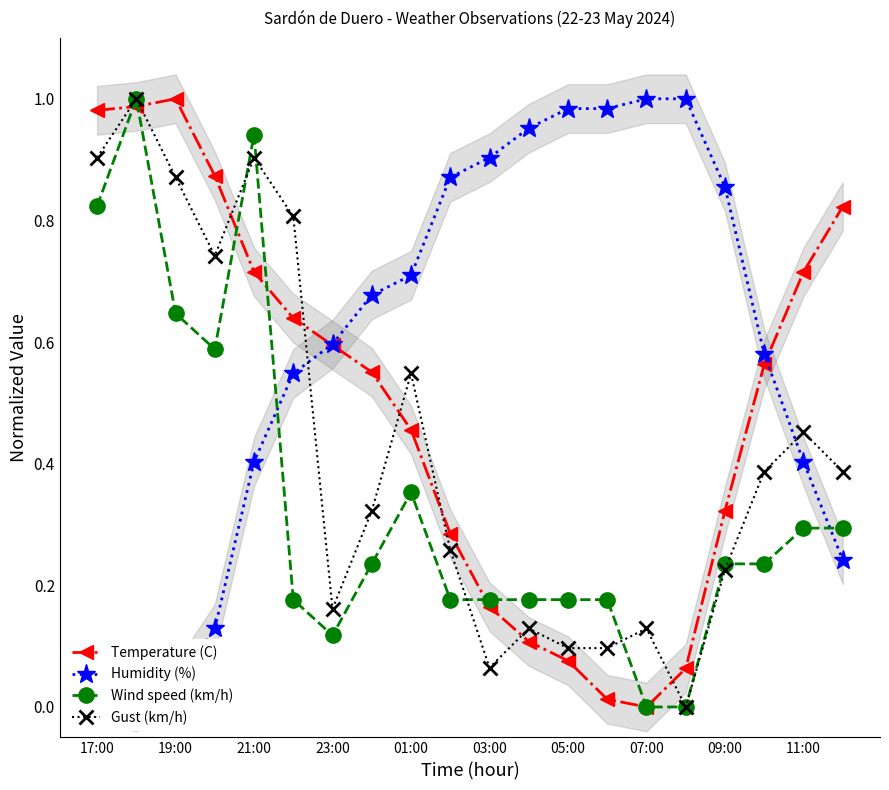

Is the value of Wind speed (km/h) at 09:00 greater than the value of Gust (km/h) at 17:00?

No